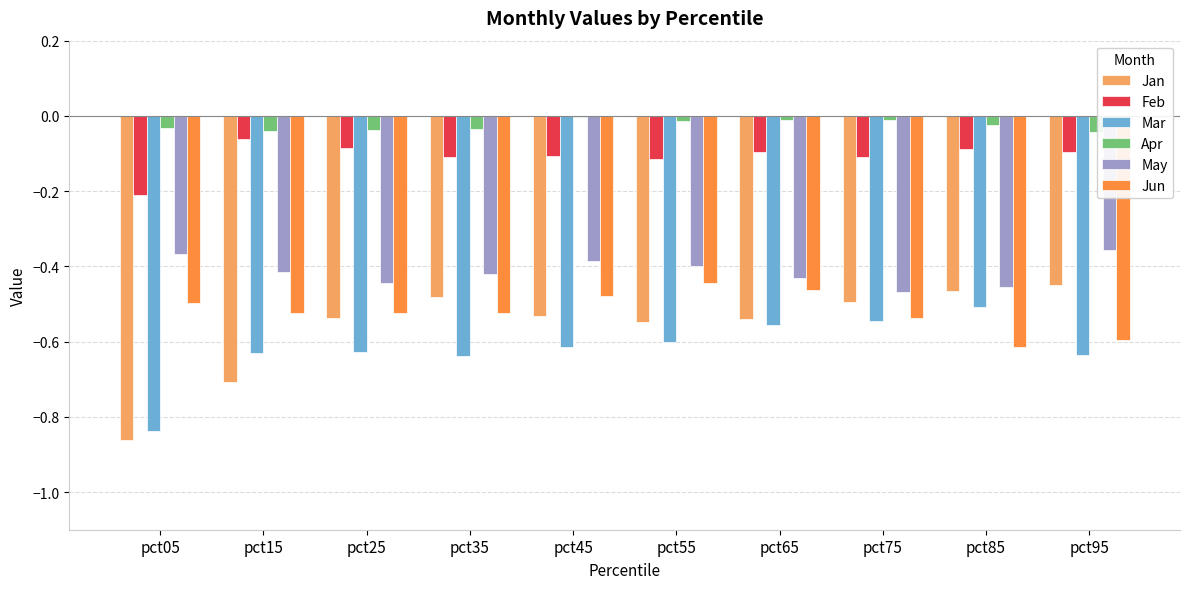

Between pct25 and pct85, which series saw the biggest shift?

Mar